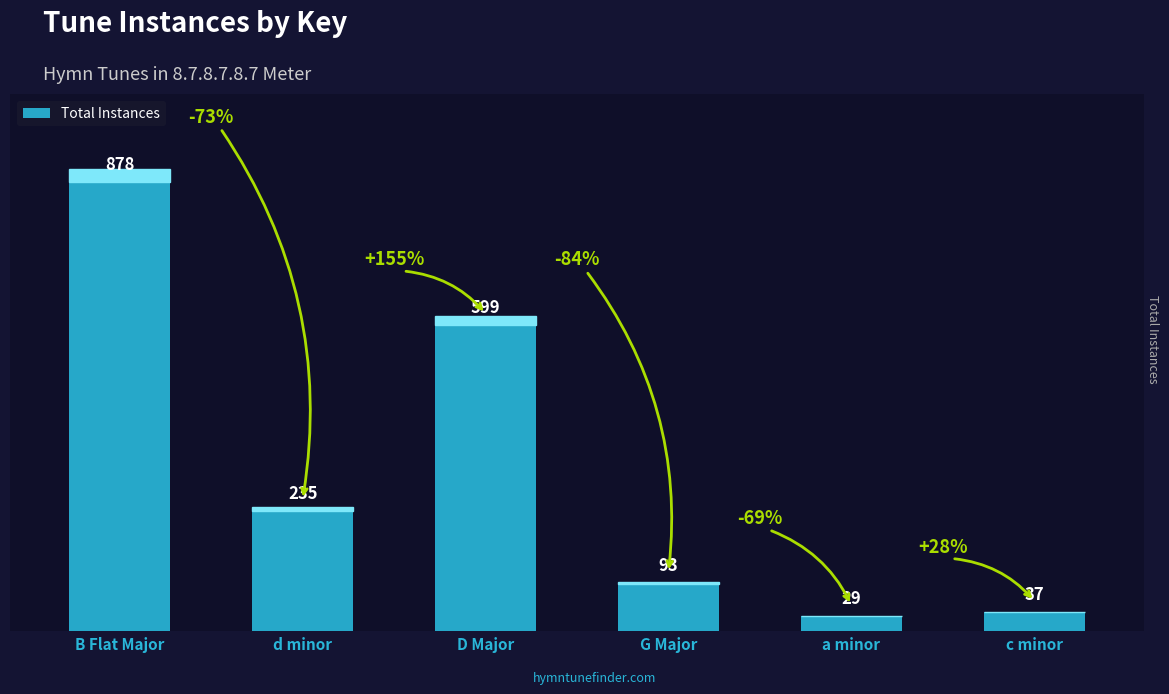

Where is the data nearest to the value 453?

D Major